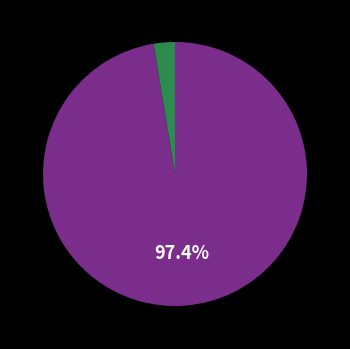

How many slices are in this pie chart?

2